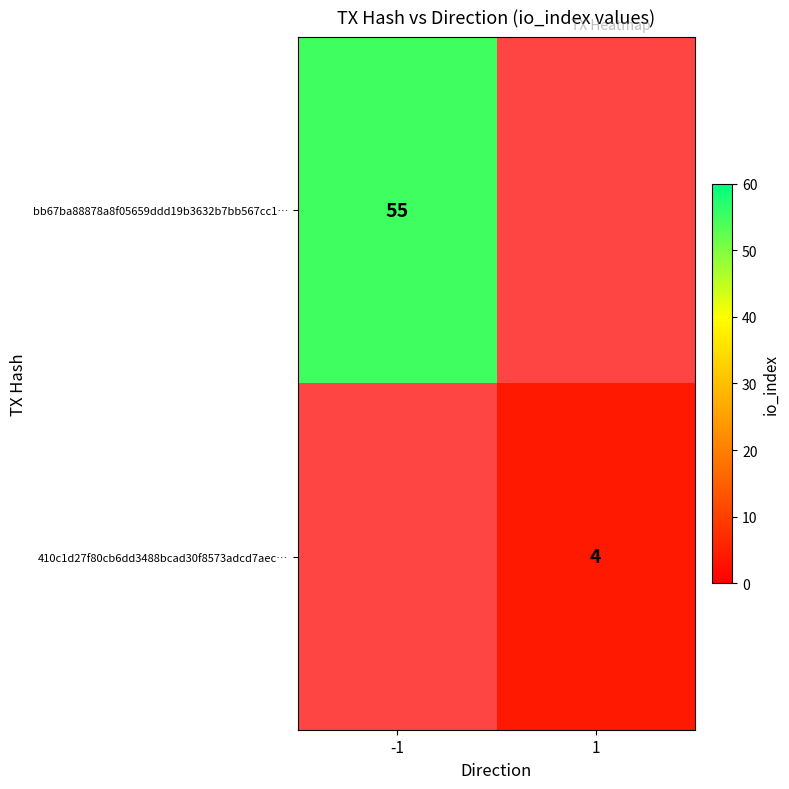

What is the greatest value displayed?

55.0